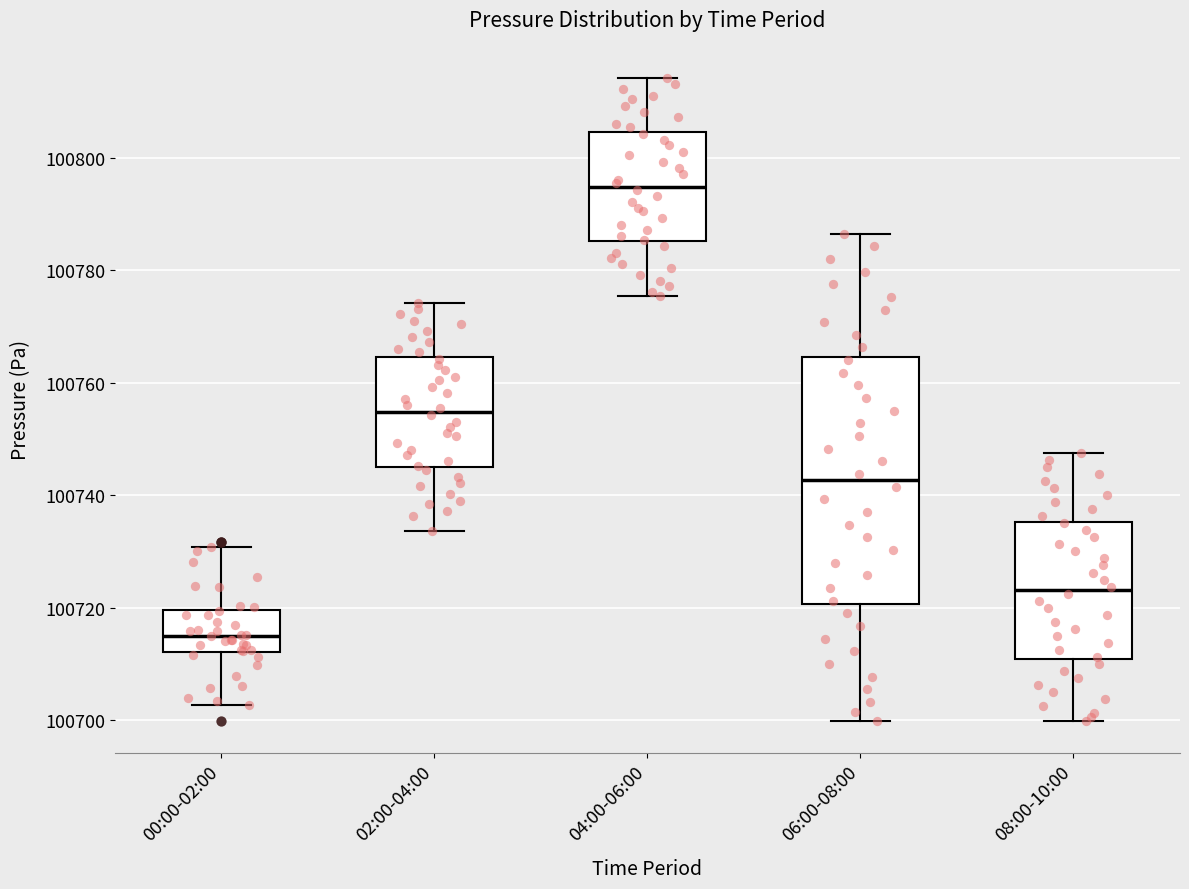

Which box is the tallest, from its lower edge to its upper edge?

06:00-08:00